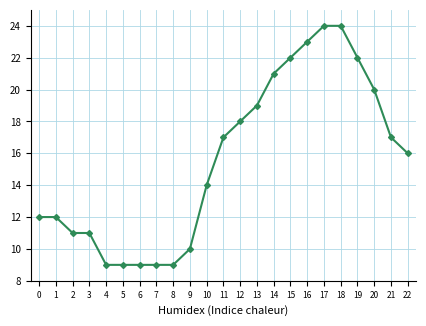

The chart shows a value of 10 at 9. True or false?

True